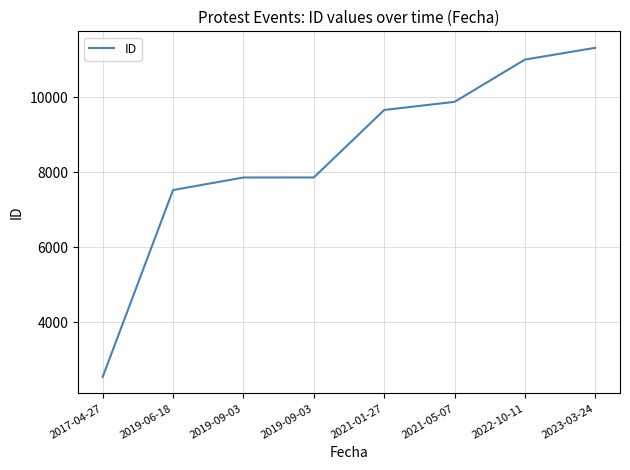

How many series are shown in this chart?

1